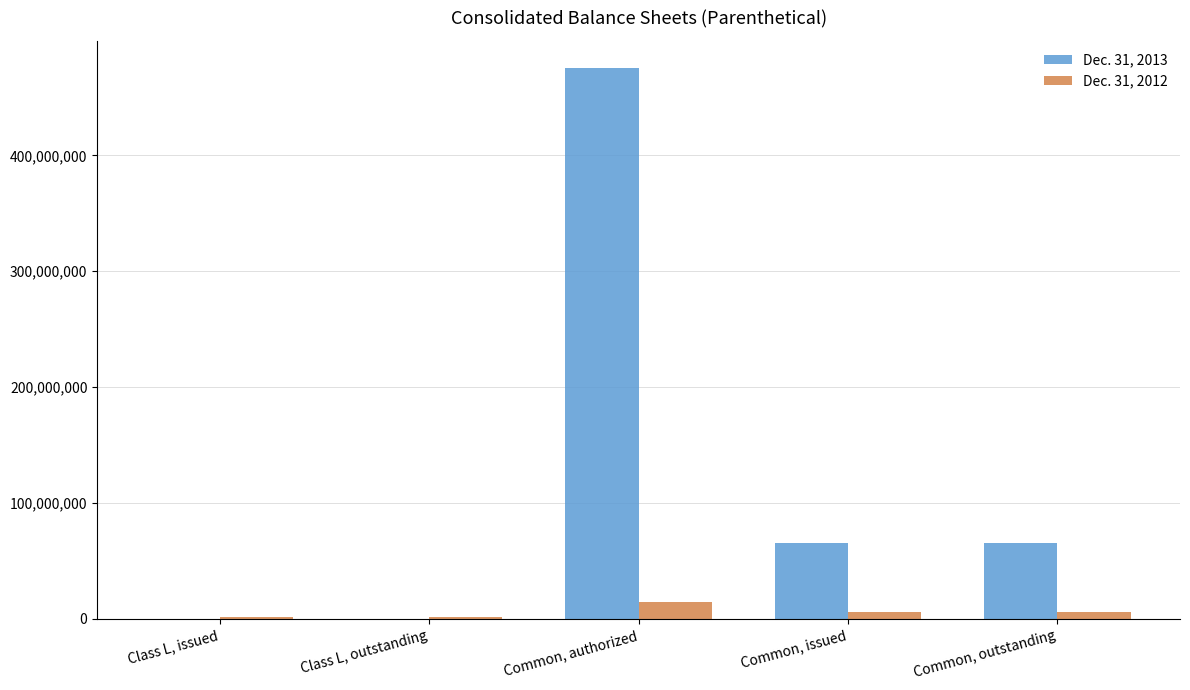

The Dec. 31, 2013 series shows 65302814 at Common, outstanding. True or false?

True